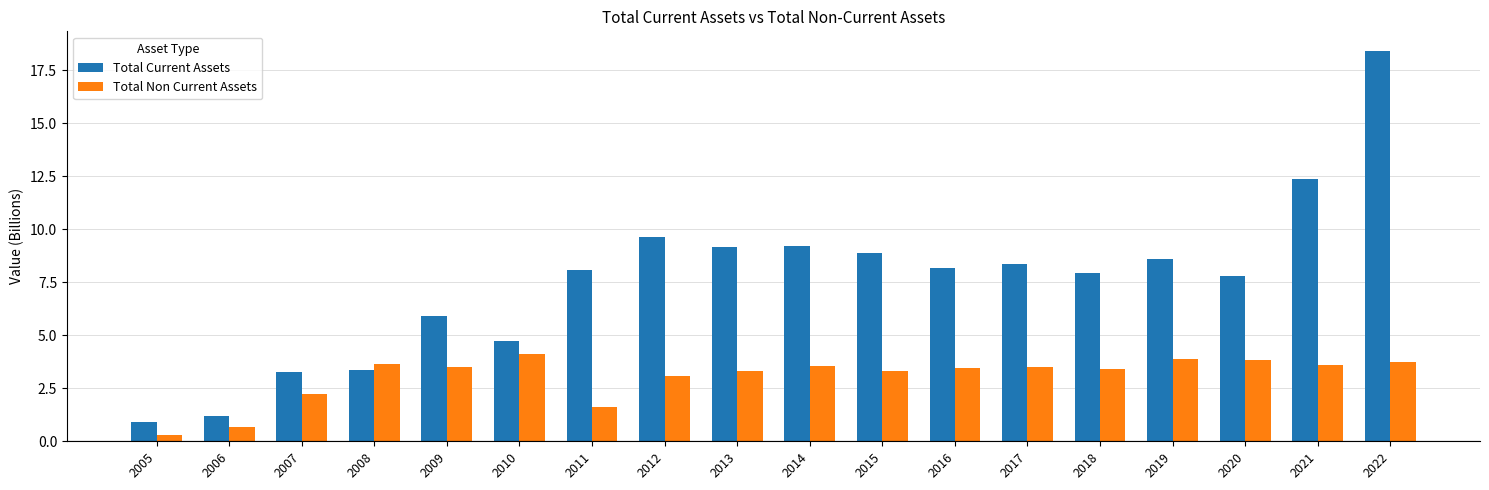

True or false: Total Current Assets has a value of 5.9 at 2009.

True